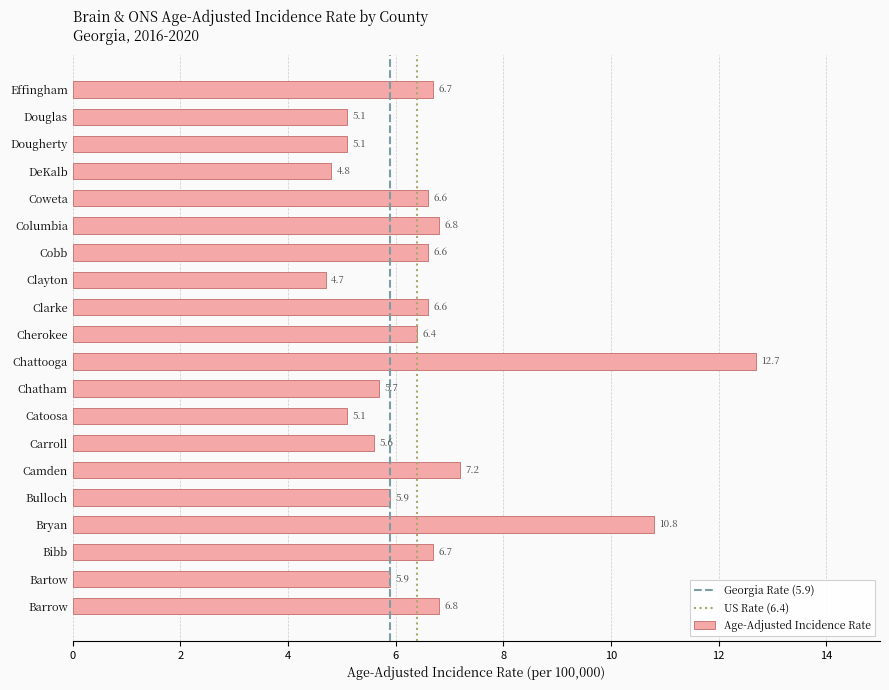

Reading bottom to top, transcribe all the data shown in this chart.

Barrow=6.8	Bartow=5.9	Bibb=6.7	Bryan=10.8	Bulloch=5.9	Camden=7.2	Carroll=5.6	Catoosa=5.1	Chatham=5.7	Chattooga=12.7	Cherokee=6.4	Clarke=6.6	Clayton=4.7	Cobb=6.6	Columbia=6.8	Coweta=6.6	DeKalb=4.8	Dougherty=5.1	Douglas=5.1	Effingham=6.7